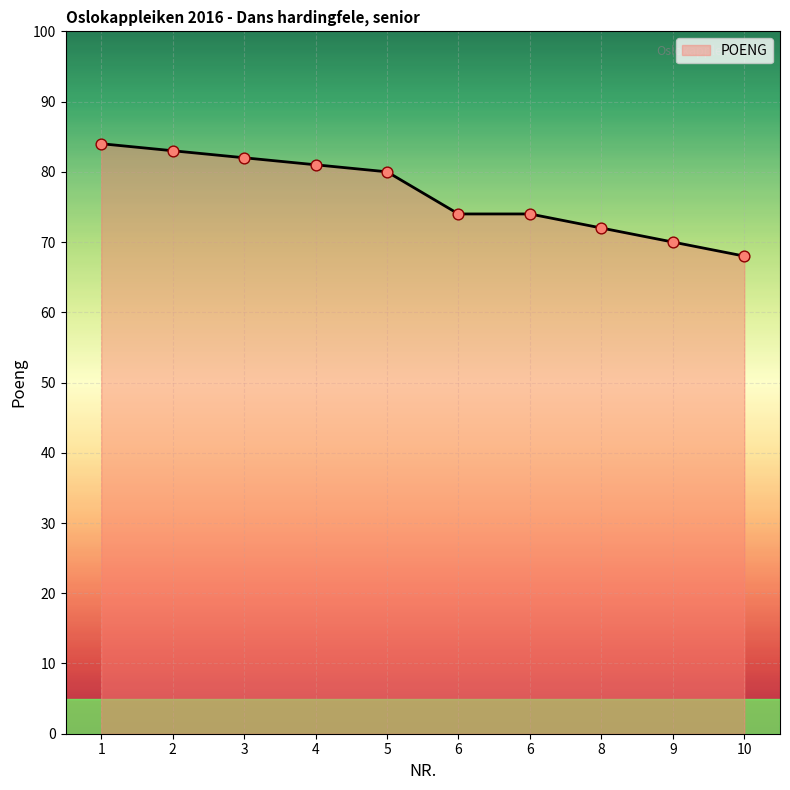

Which has a higher value, 3 or 8?

3